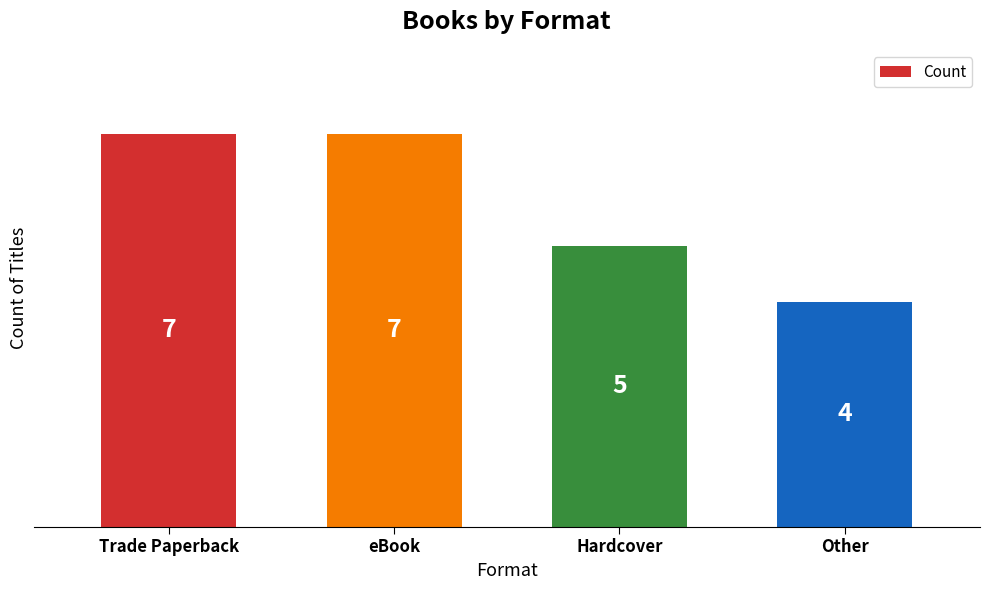

How many categories are shown in the chart?

4